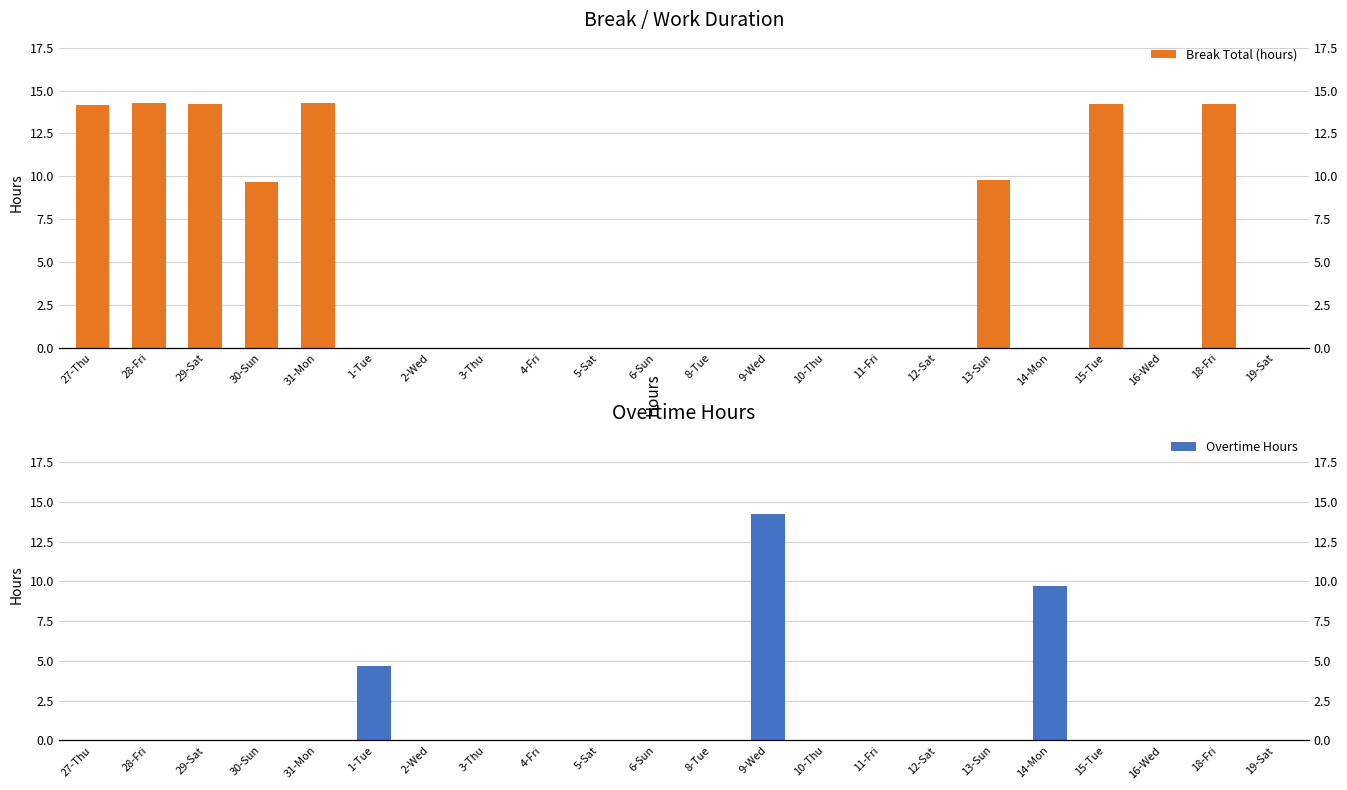

What is the average value of the Break Total (hours) series?

4.8